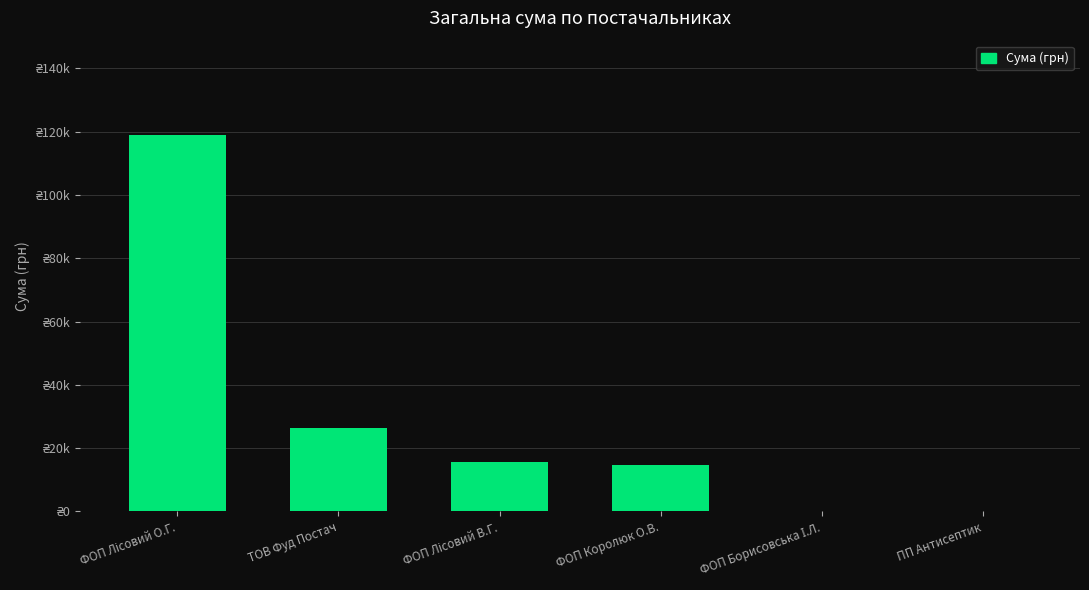

True or false: the data shows 249.2 at ФОП Борисовська І.Л..

True